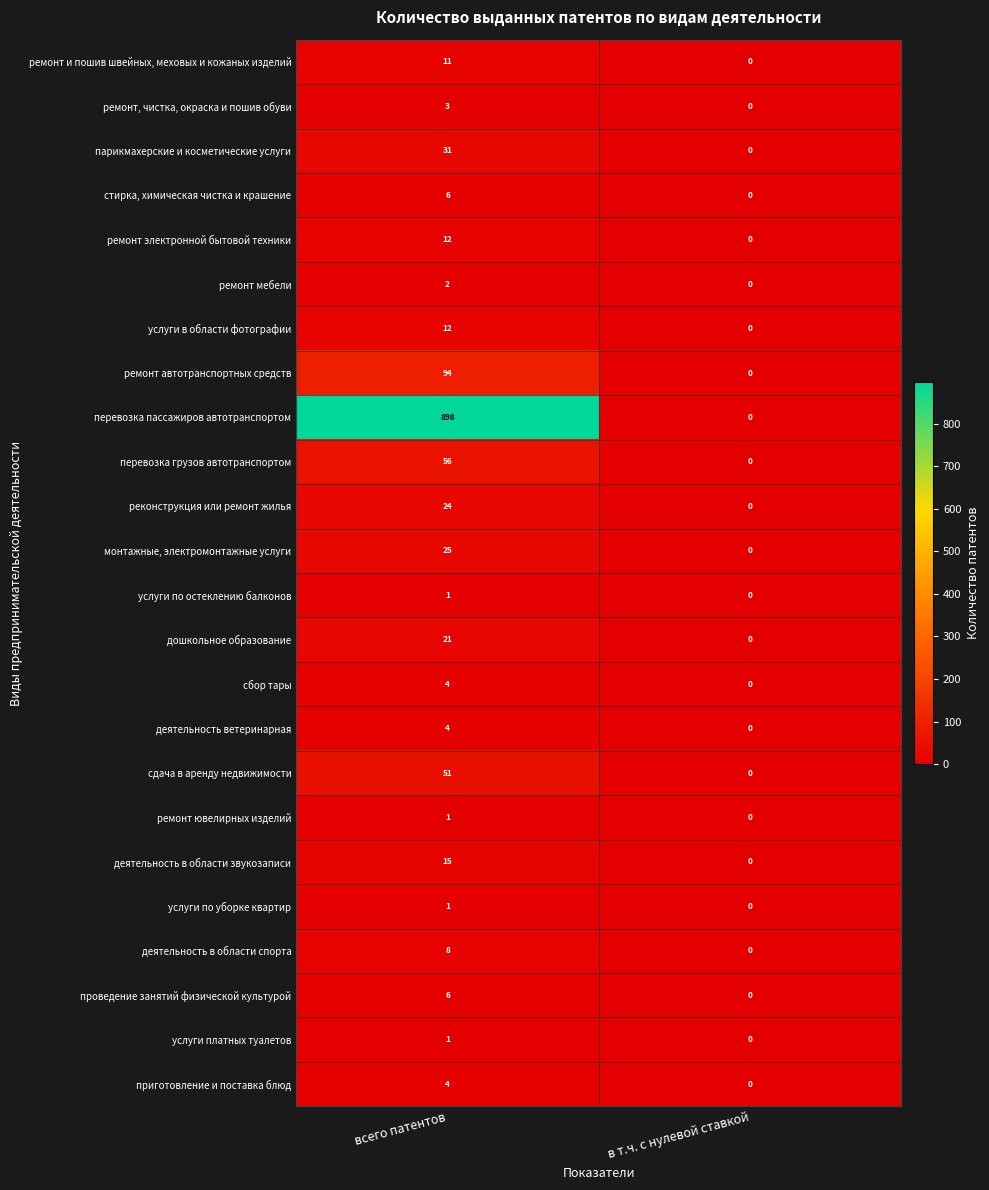

Is it true that услуги в области фотографии equals 12 at всего патентов?

True